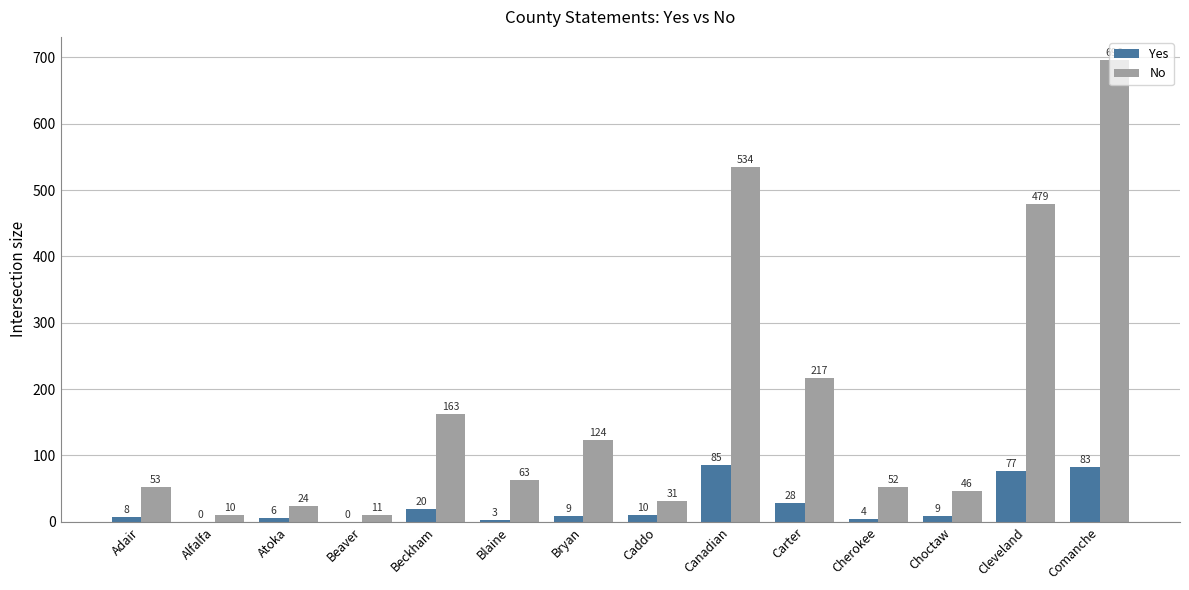

What are all the series names shown in the legend?

Yes, No